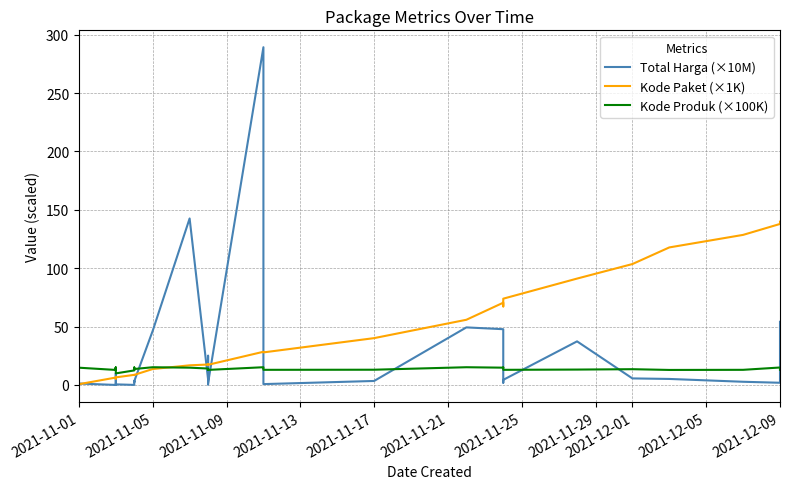

The value of Total Harga (×10M) at 2021-12-09 is 1.9. True or false?

True